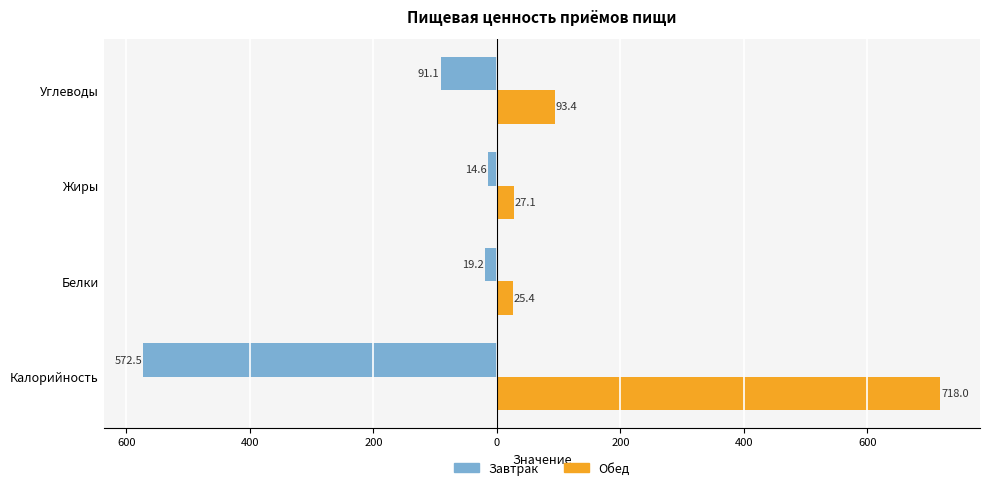

What are all the series names shown in the legend?

Завтрак, Обед